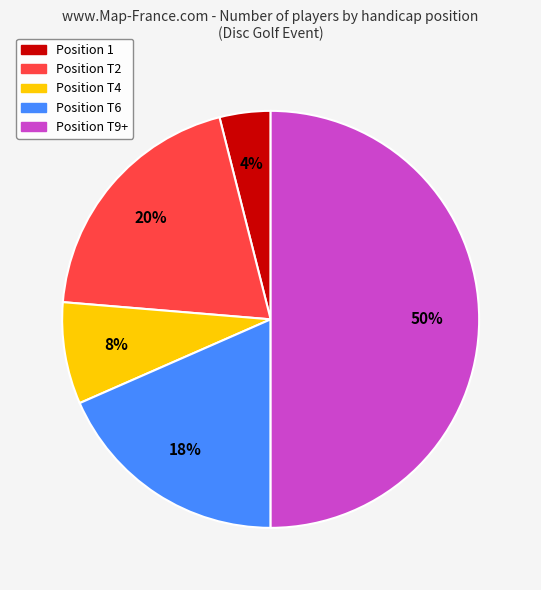

To the nearest percent, what is the difference between the largest and smallest slice percentages?

46%